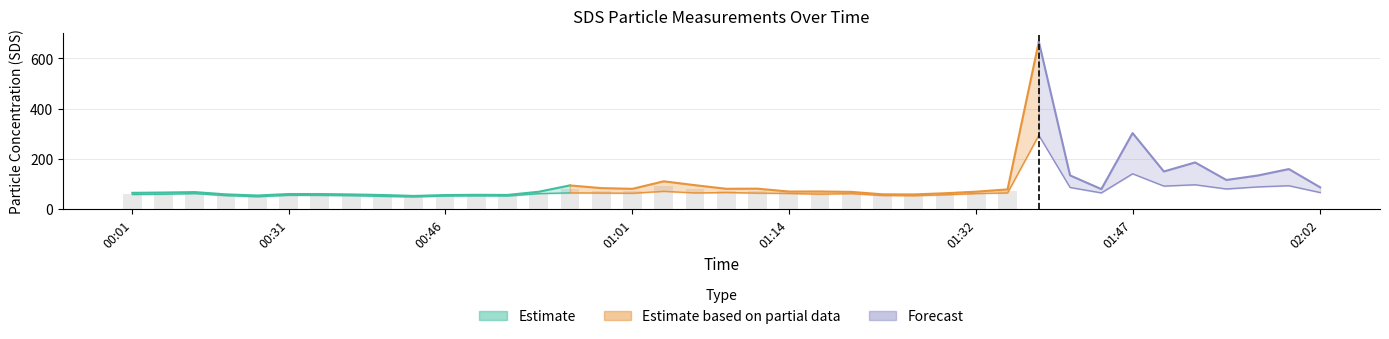

What is the total value across all series at 01:34?

138.2